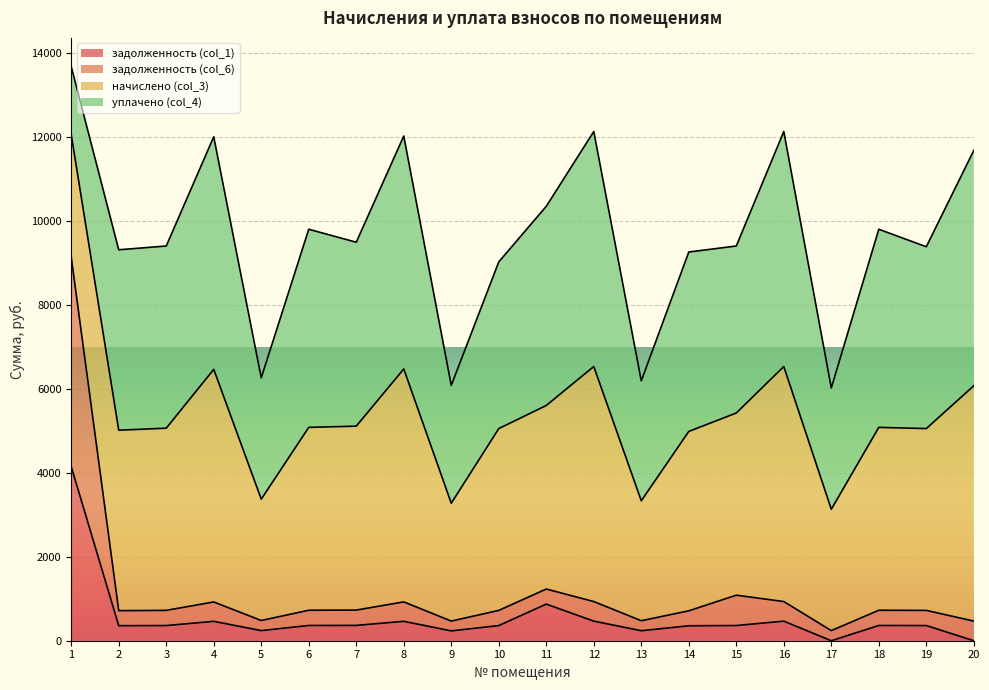

Where is the first local maximum for задолженность (col_6)?

4